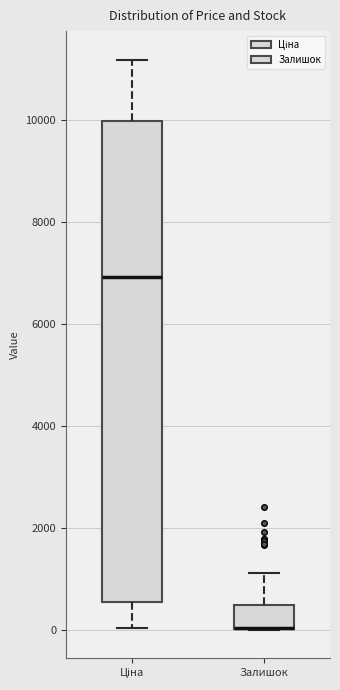

Reading left to right, transcribe this box plot: for each box, give where its median line is, the range the box spans, and where its two whiskers end, as read against the y-axis. The values are not printed on the chart, so give them approximately, as read against the axis.

Ціна: median 7000, box 600 to 10000, whiskers 0 to 11200
Залишок: median 0 (drawn on the box's lower edge), box 0 to 400, whiskers 0 to 1200